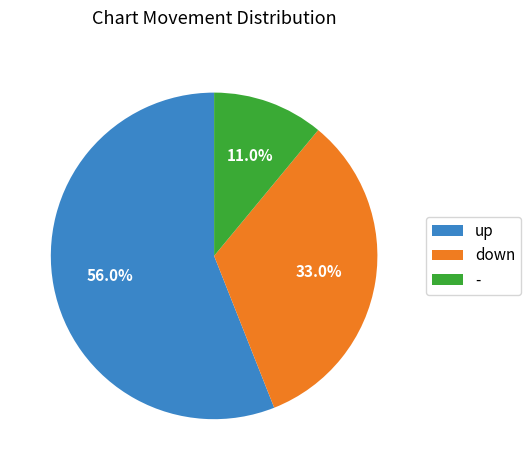

Which category has the biggest portion of the pie?

up